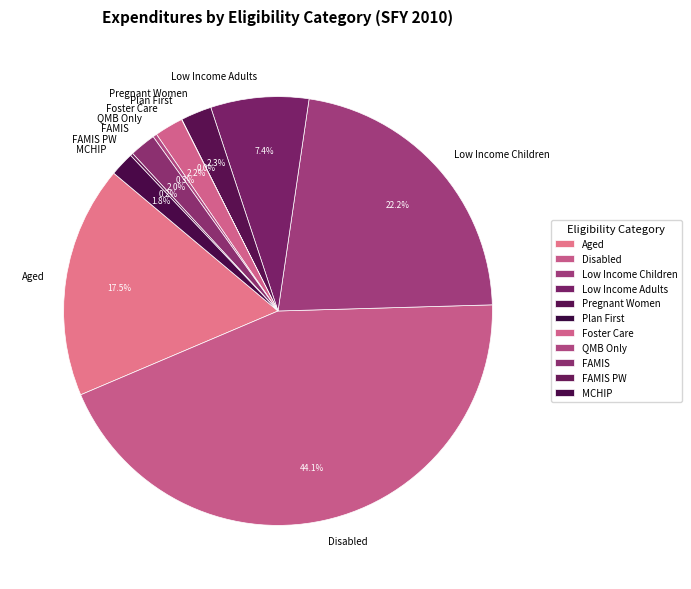

Which category has the biggest portion of the pie?

Disabled